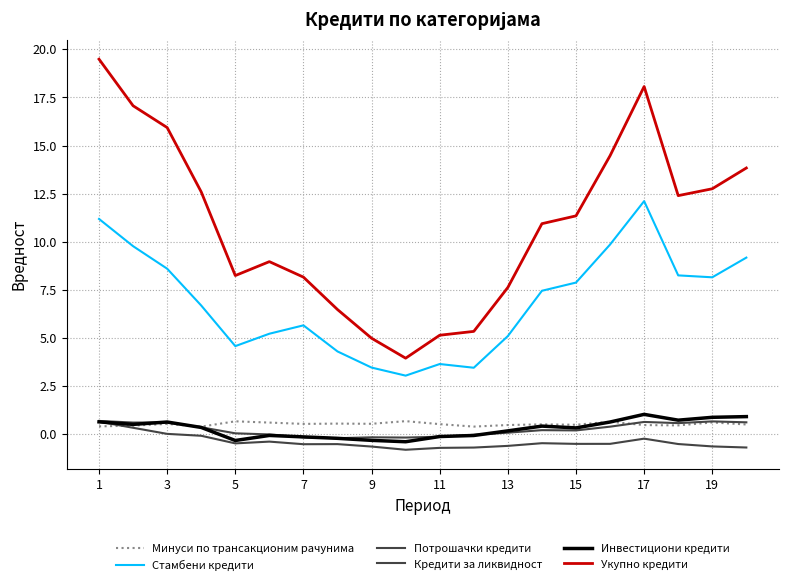

Reading left to right, transcribe all the data shown in this chart.

Минуси по трансакционим рачунима: 0.4	0.5	0.5	0.4	0.7	0.6	0.5	0.6	0.5	0.7	0.5	0.4	0.5	0.5	0.5	0.7	0.5	0.5	0.6	0.5
Стамбени кредити: 11.2	9.8	8.6	6.7	4.6	5.2	5.7	4.3	3.5	3.0	3.7	3.5	5.1	7.5	7.9	9.9	12.1	8.3	8.2	9.2
Потрошачки кредити: 0.7	0.3	0.0	-0.1	-0.5	-0.4	-0.5	-0.5	-0.6	-0.8	-0.7	-0.7	-0.6	-0.5	-0.5	-0.5	-0.2	-0.5	-0.6	-0.7
Кредити за ликвидност: 0.7	0.6	0.6	0.4	0.1	-0.0	-0.2	-0.2	-0.2	-0.2	-0.1	-0.0	0.1	0.2	0.2	0.4	0.6	0.6	0.7	0.6
Инвестициони кредити: 0.6	0.5	0.6	0.4	-0.3	-0.1	-0.1	-0.2	-0.3	-0.4	-0.1	-0.1	0.2	0.4	0.3	0.6	1.0	0.7	0.9	0.9
Укупно кредити: 19.5	17.1	15.9	12.6	8.2	9.0	8.2	6.5	5.0	4.0	5.1	5.3	7.6	10.9	11.3	14.5	18.1	12.4	12.8	13.8